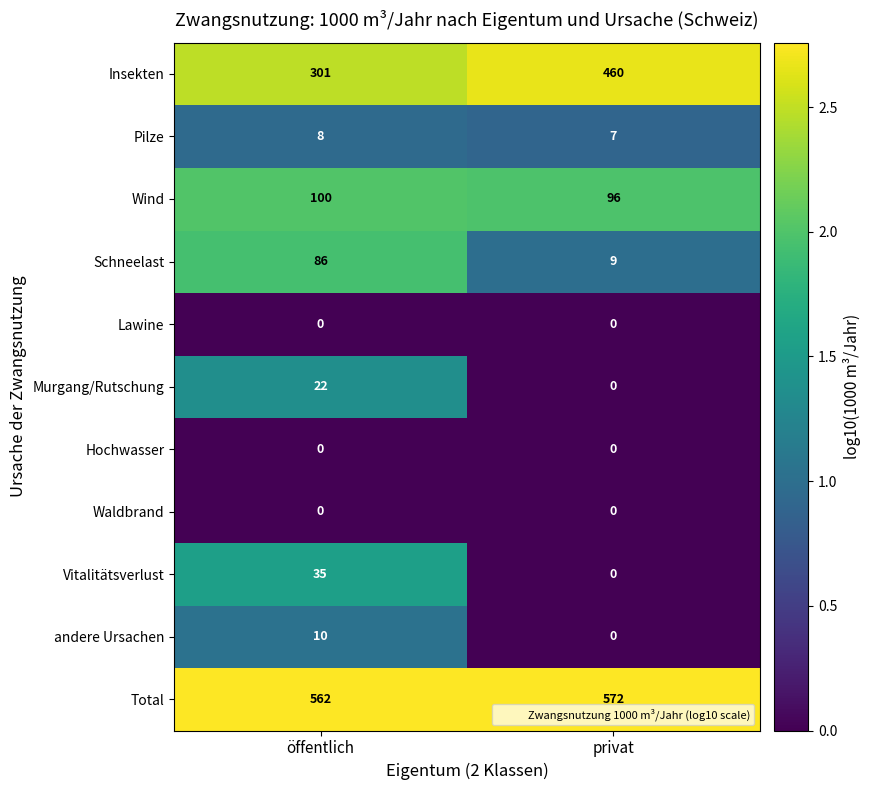

Reading right to left, transcribe all the data shown in this chart.

Insekten: 460	301
Pilze: 7	8
Wind: 96	100
Schneelast: 9	86
Lawine: 0	0
Murgang/Rutschung: 0	22
Hochwasser: 0	0
Waldbrand: 0	0
Vitalitätsverlust: 0	35
andere Ursachen: 0	10
Total: 572	562